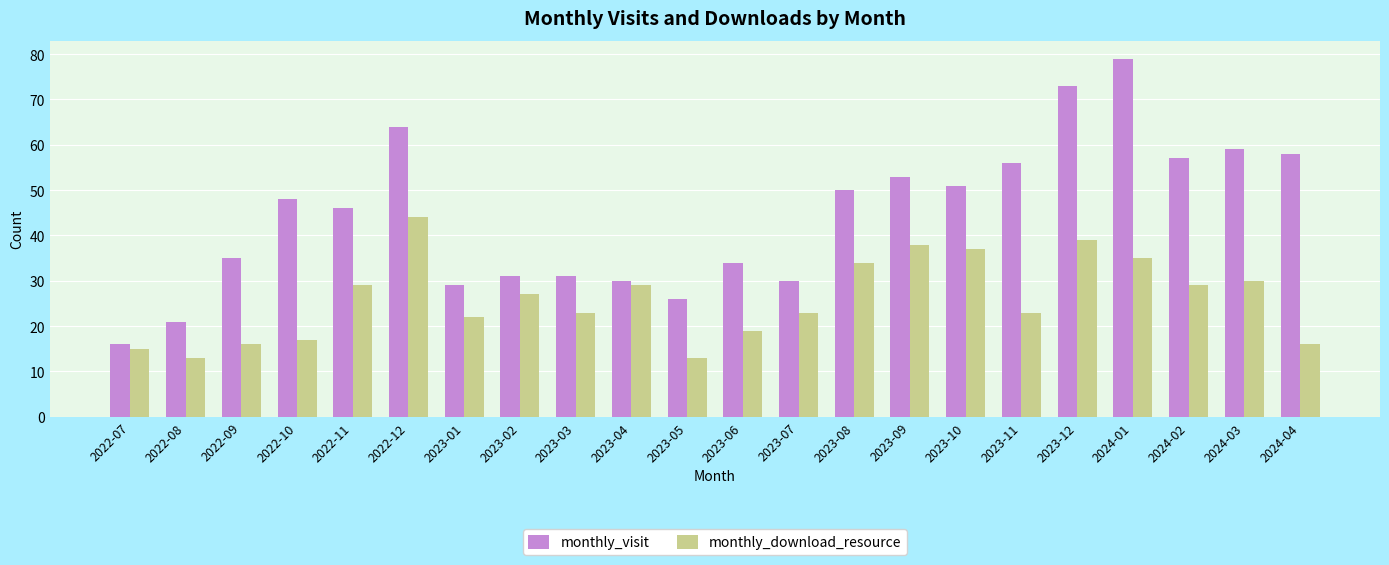

What is the label of the 1st bar from the left?

2022-07